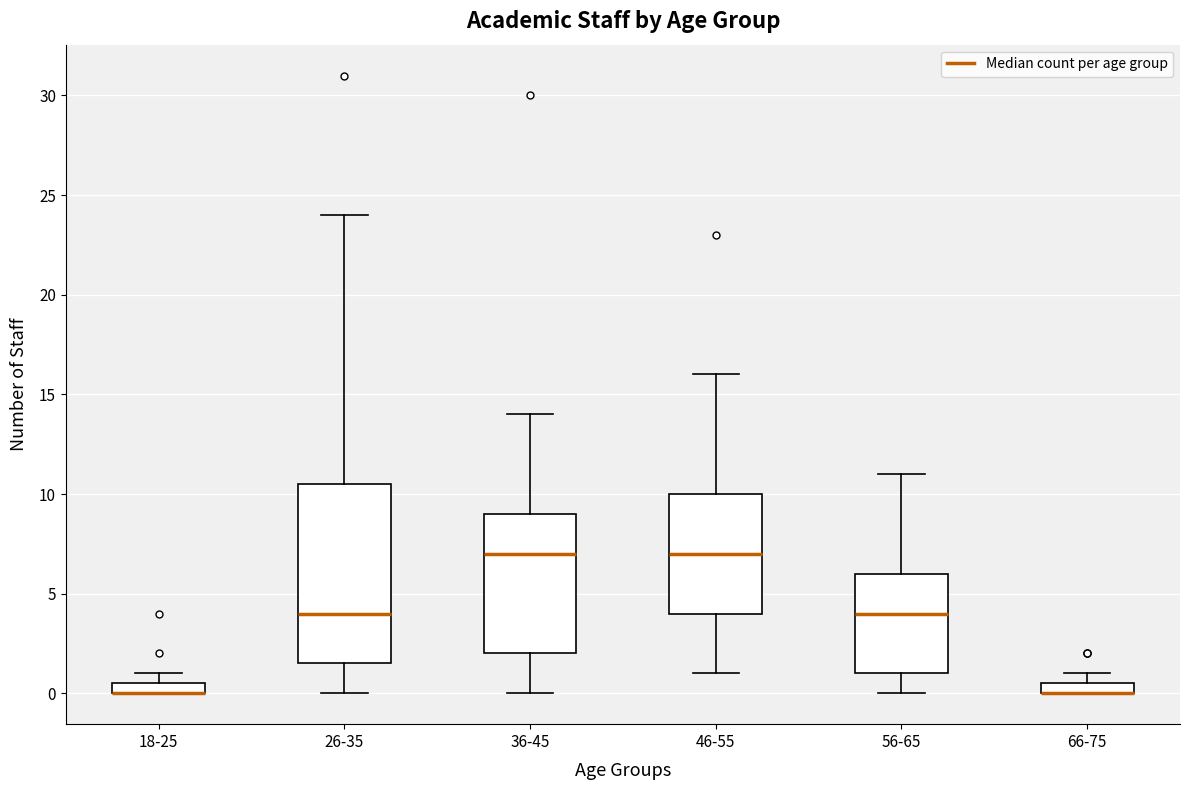

Comparing the boxes themselves (not the whiskers), which one is the tallest?

26-35